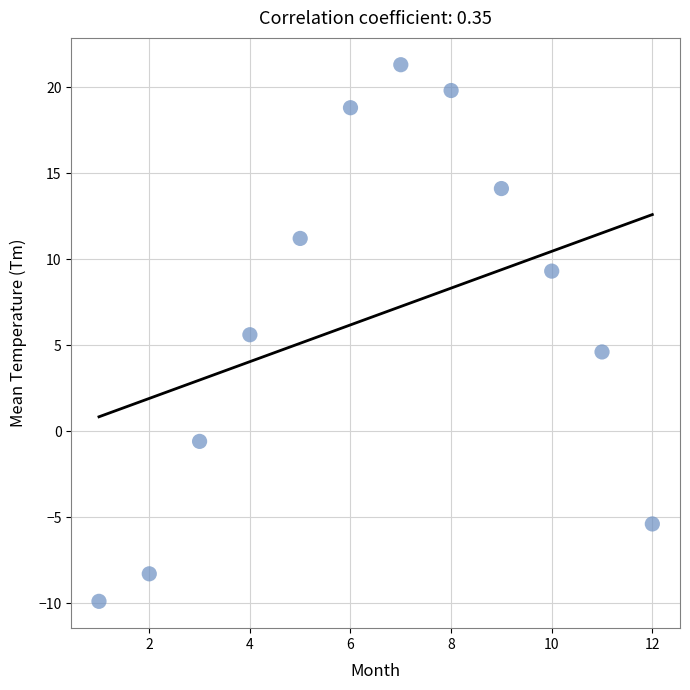

What is the average X value?

6.5